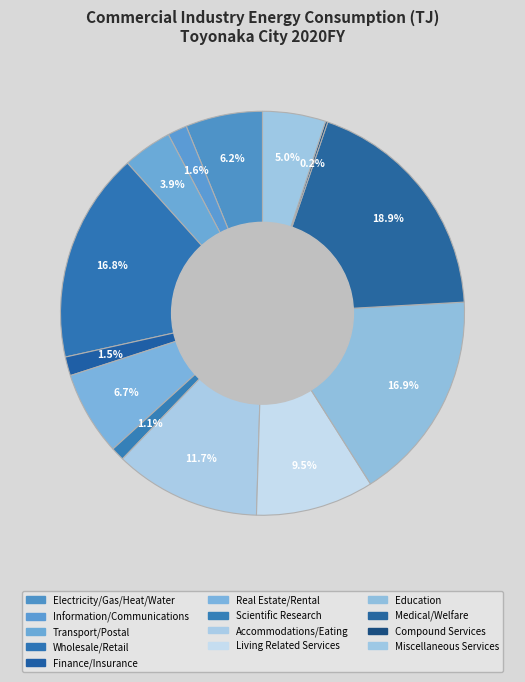

Rank the categories by value from lowest to highest.

Compound Services, Scientific Research, Finance/Insurance, Information/Communications, Transport/Postal, Miscellaneous Services, Electricity/Gas/Heat/Water, Real Estate/Rental, Living Related Services, Accommodations/Eating, Wholesale/Retail, Education, Medical/Welfare